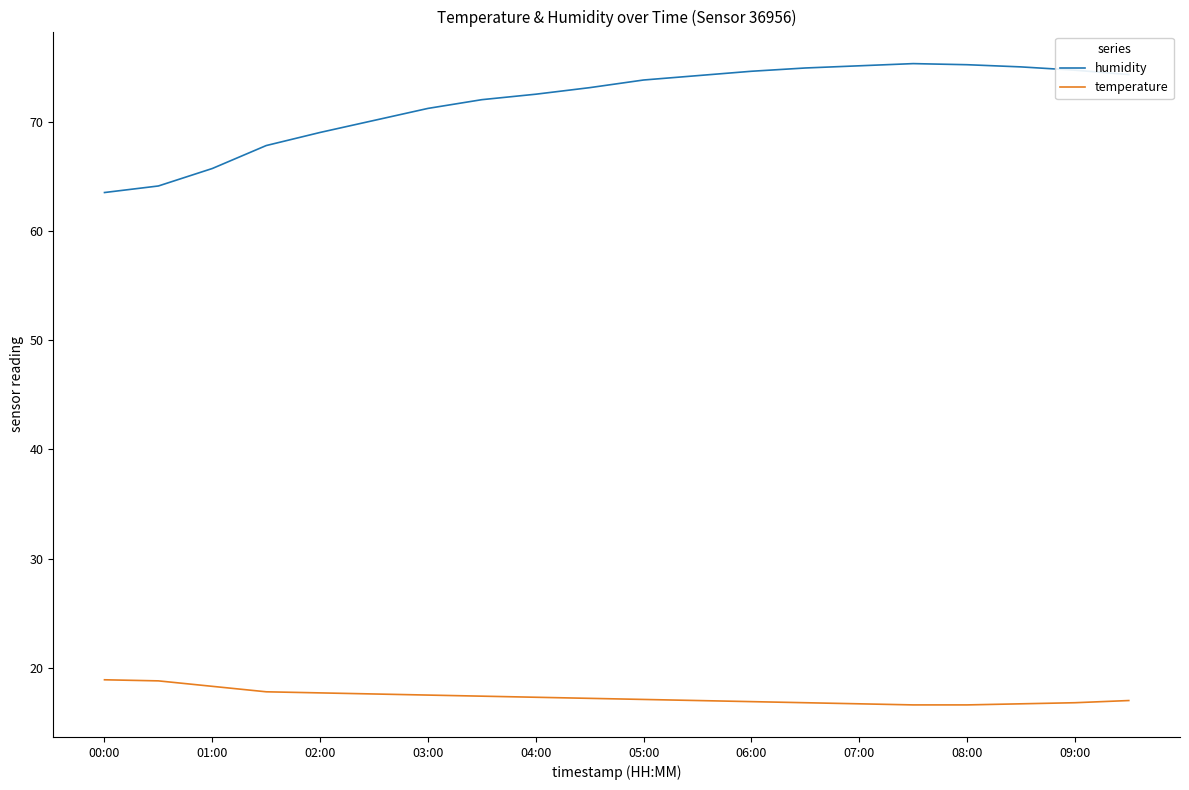

What is the smallest value displayed?

16.6